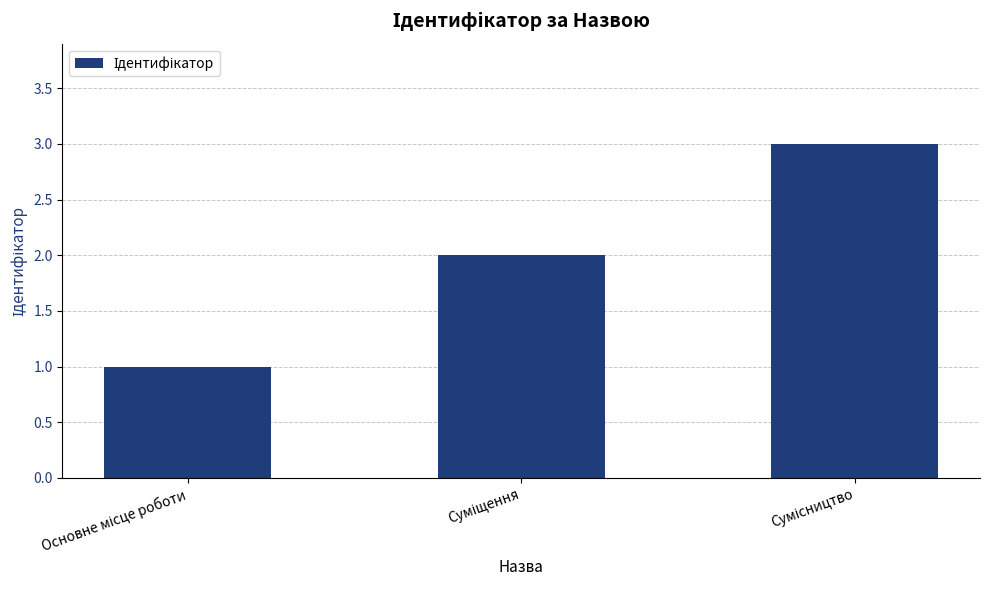

Reading left to right, extract all data points from this chart.

1	2	3